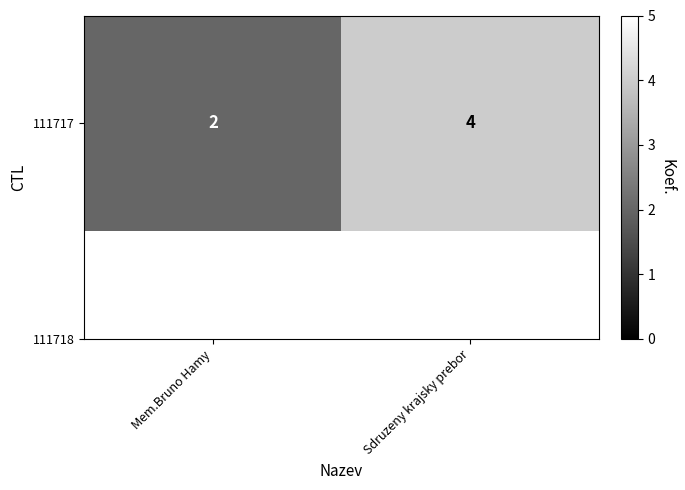

True or false: the data shows 7 at Sdruzeny krajsky prebor.

False